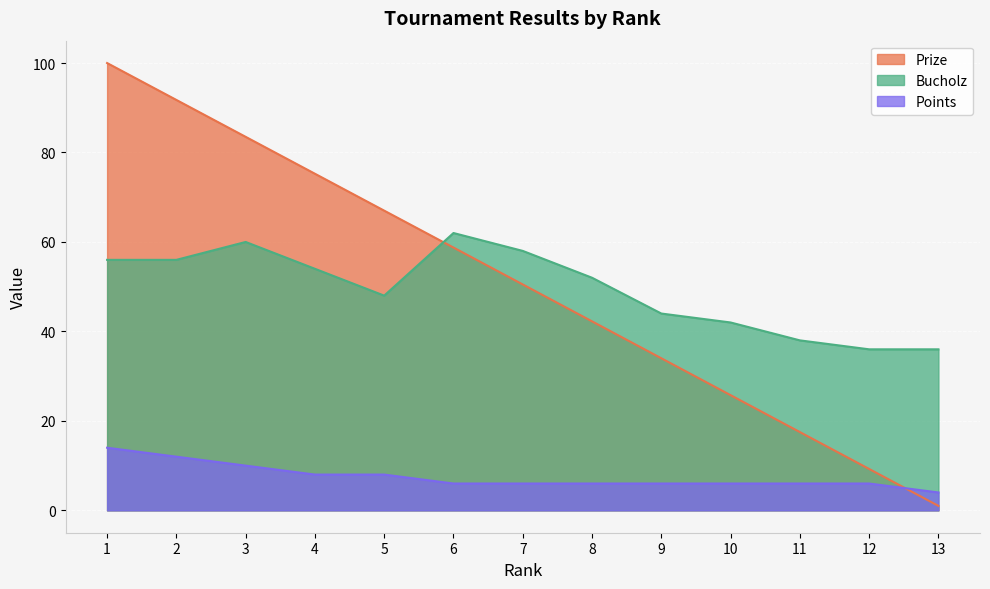

True or false: Bucholz and Points intersect in this chart.

False